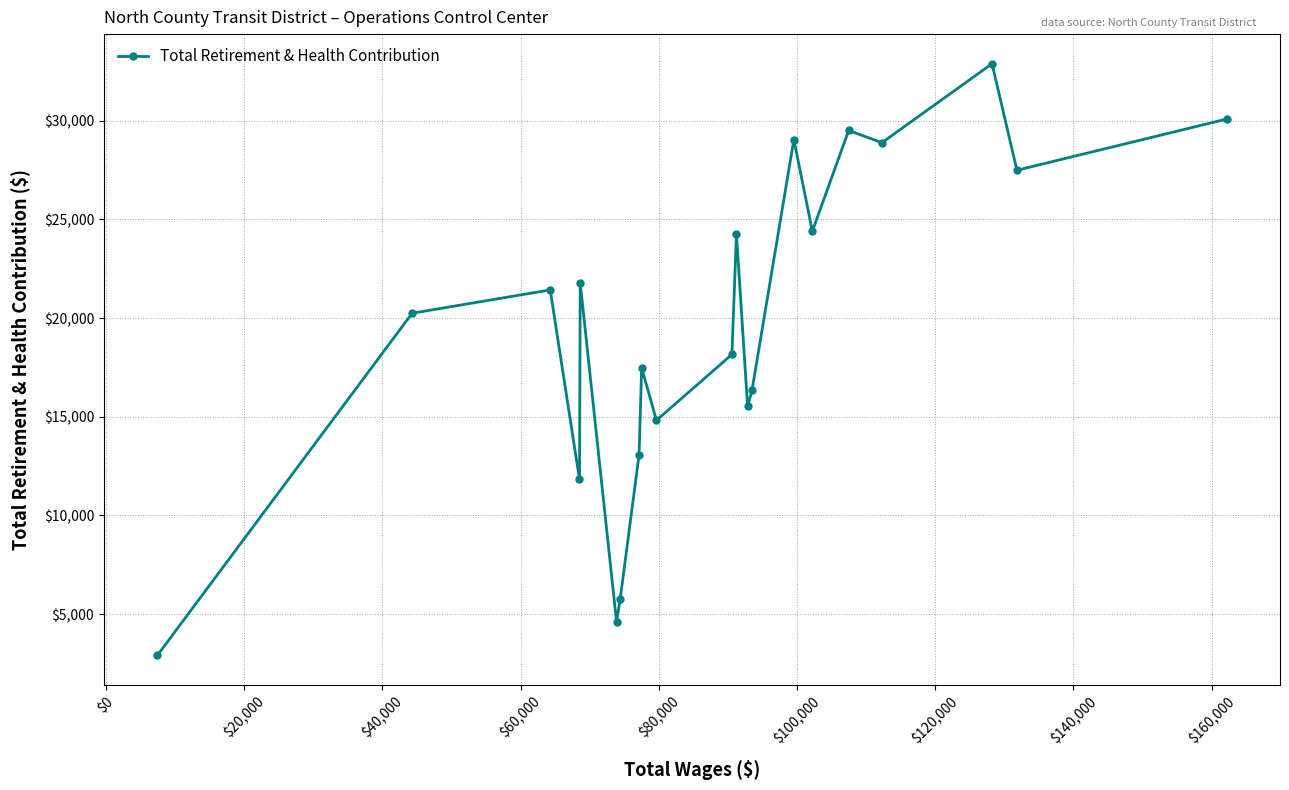

What is the value of the 12th point from the left?

24263